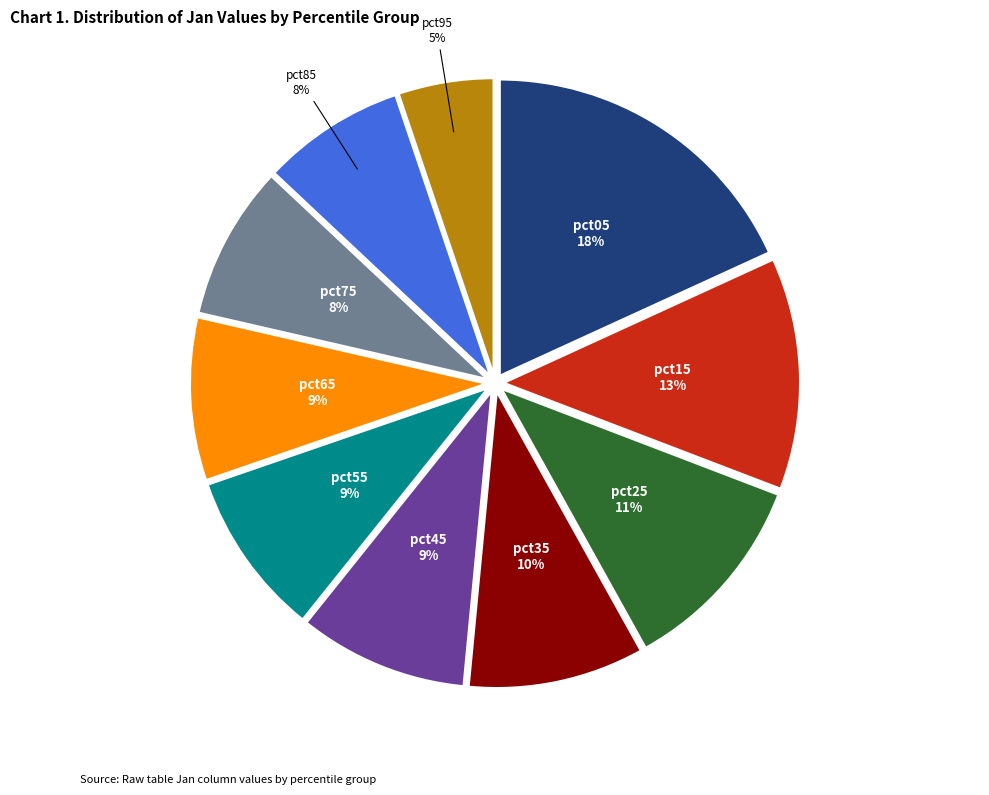

To the nearest percent, what is the difference between the pct15 and pct55 slice percentages?

4%